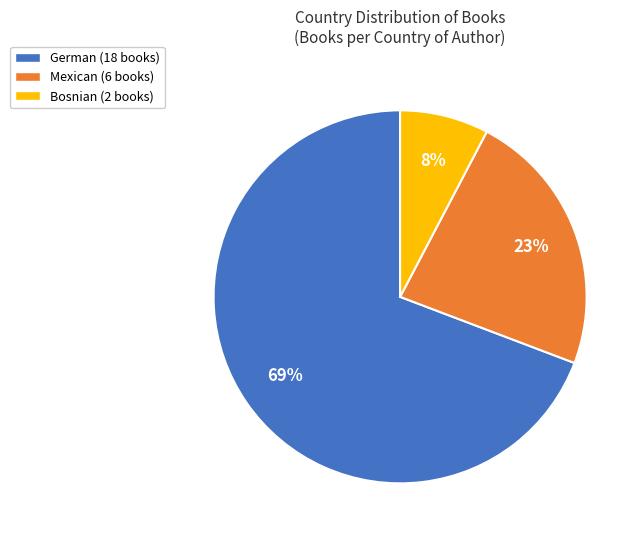

Between German and Mexican, which is larger?

German